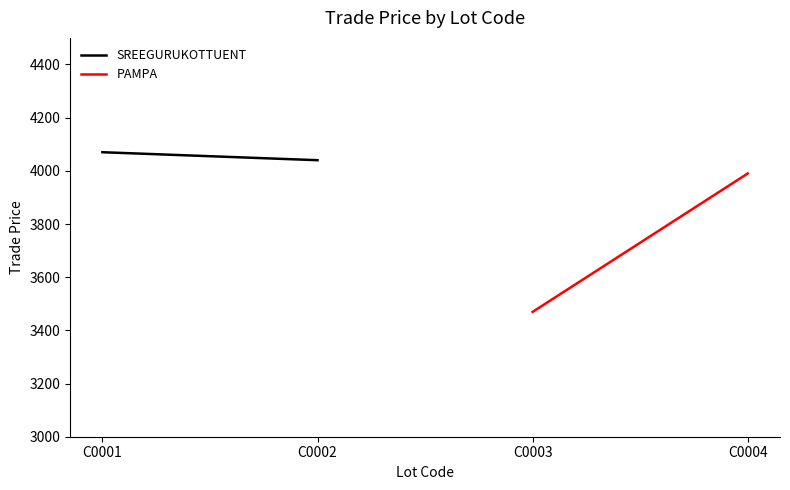

How many data points in PAMPA are above 3989?

1